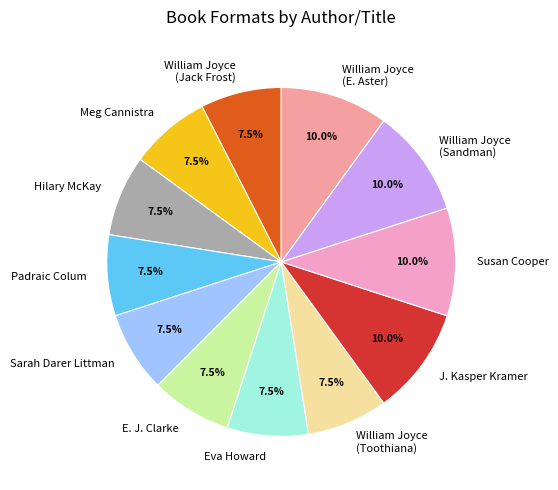

To the nearest percent, what percentage of the pie is Susan Cooper?

10%